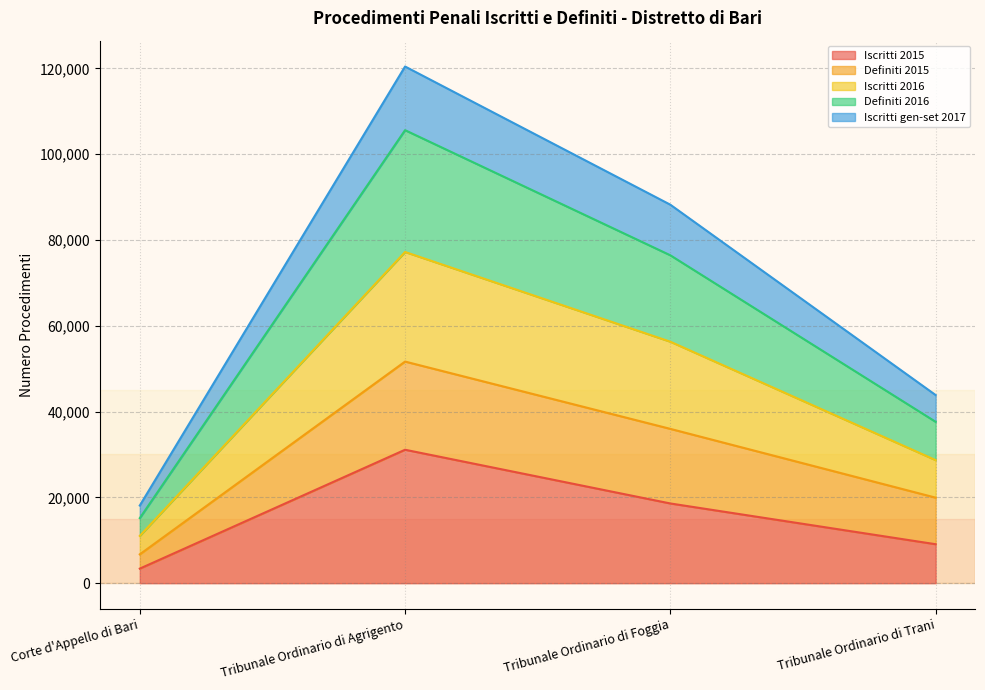

Rank the categories by Iscritti 2015 value from lowest to highest.

Corte d'Appello di Bari, Tribunale Ordinario di Trani, Tribunale Ordinario di Foggia, Tribunale Ordinario di Agrigento